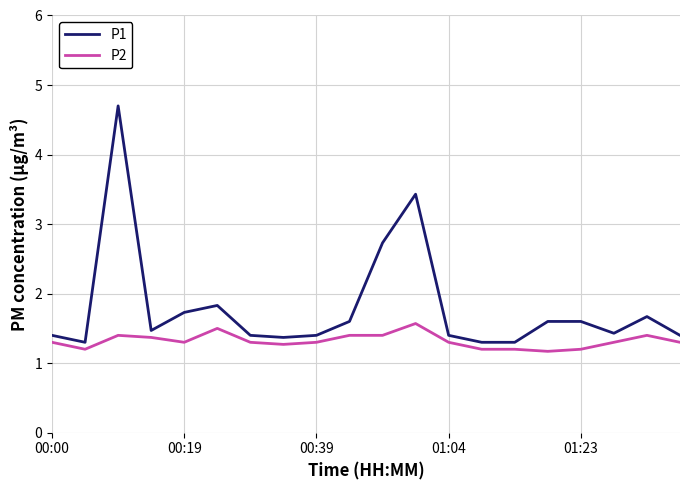

List the series in order of their overall mean, highest first.

P1, P2